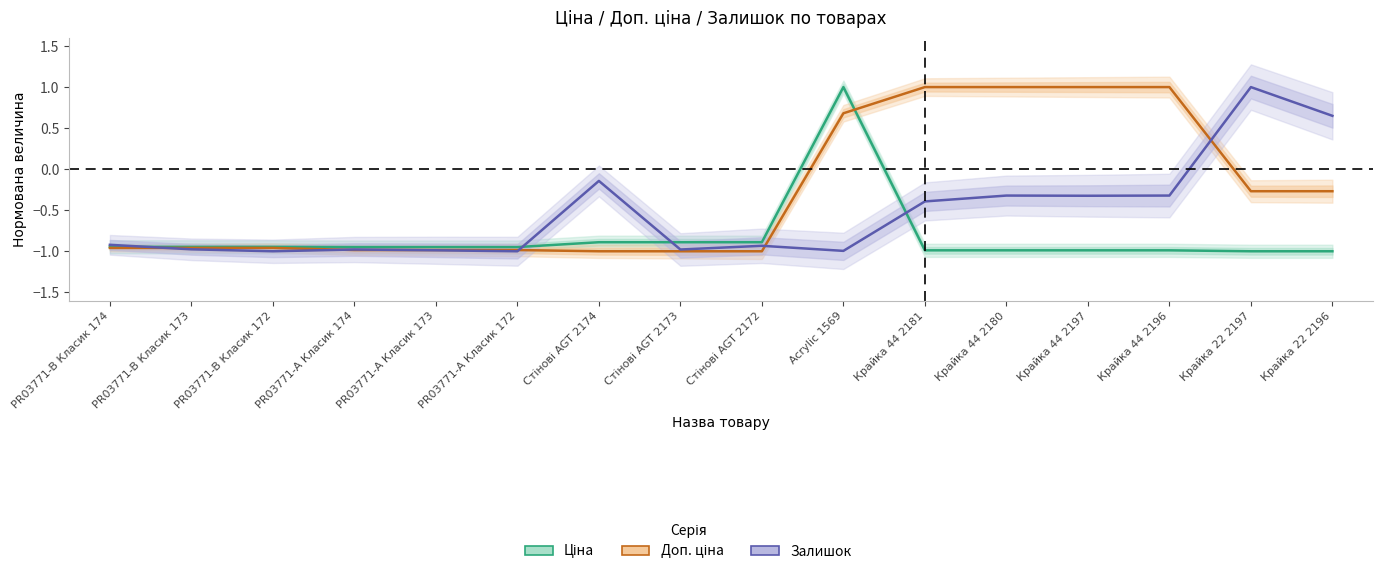

Where do Доп. ціна and Ціна first cross each other?

Acrylic 1569 and Крайка 44 2181